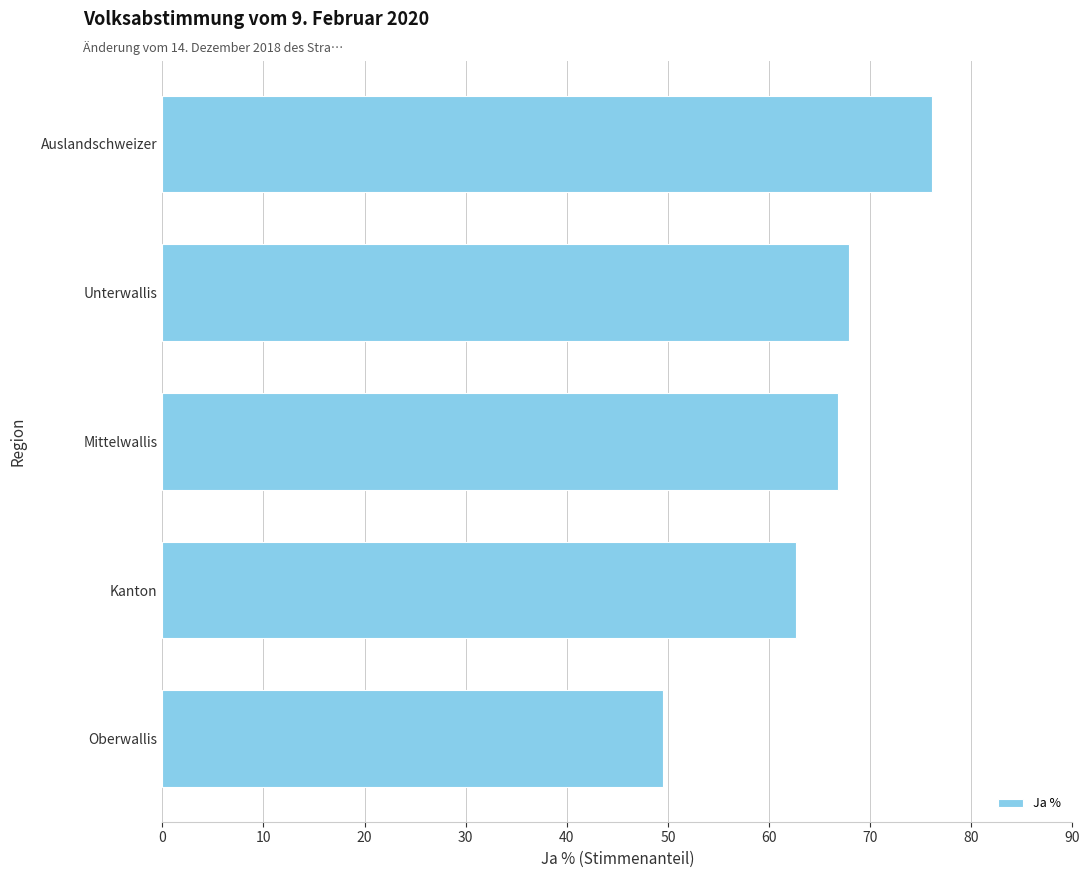

How many data points does each series have?

5